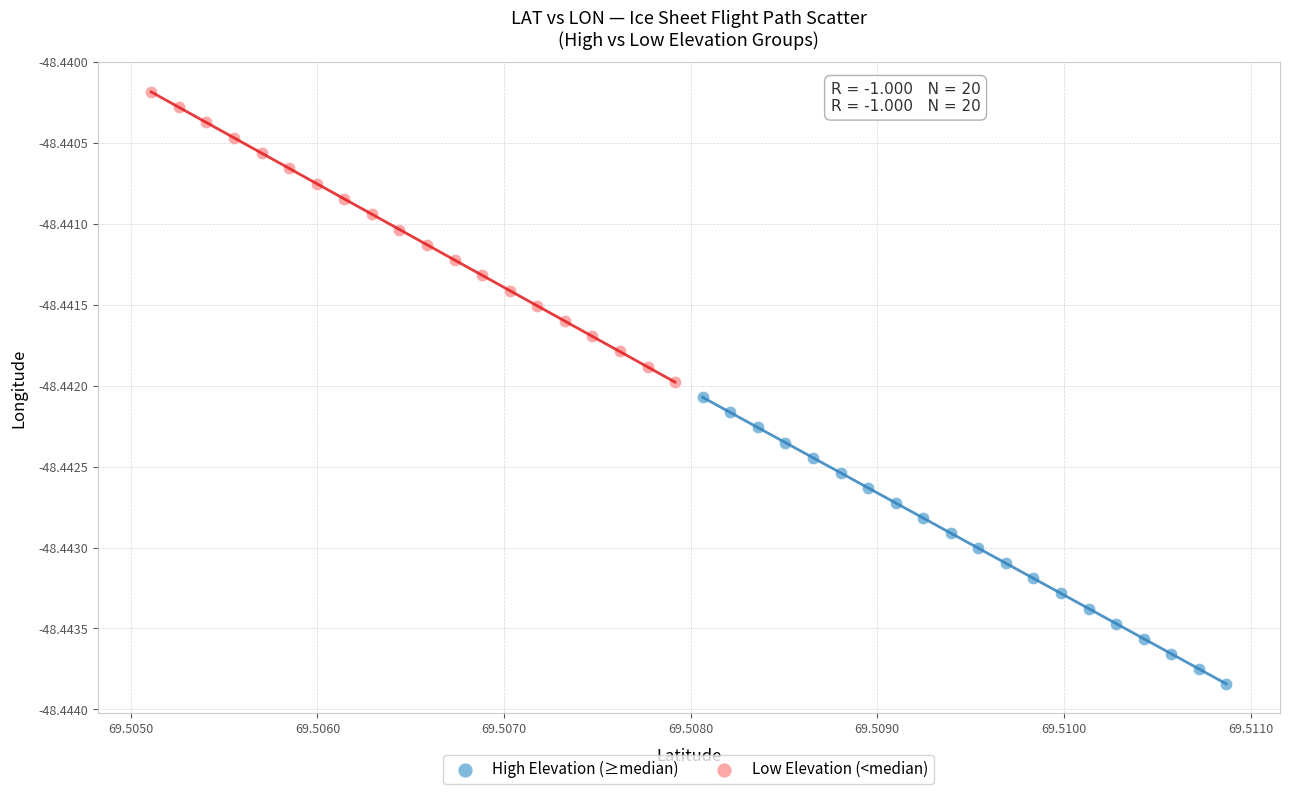

Which series contains the lowest Y value?

High Elevation (≥median)